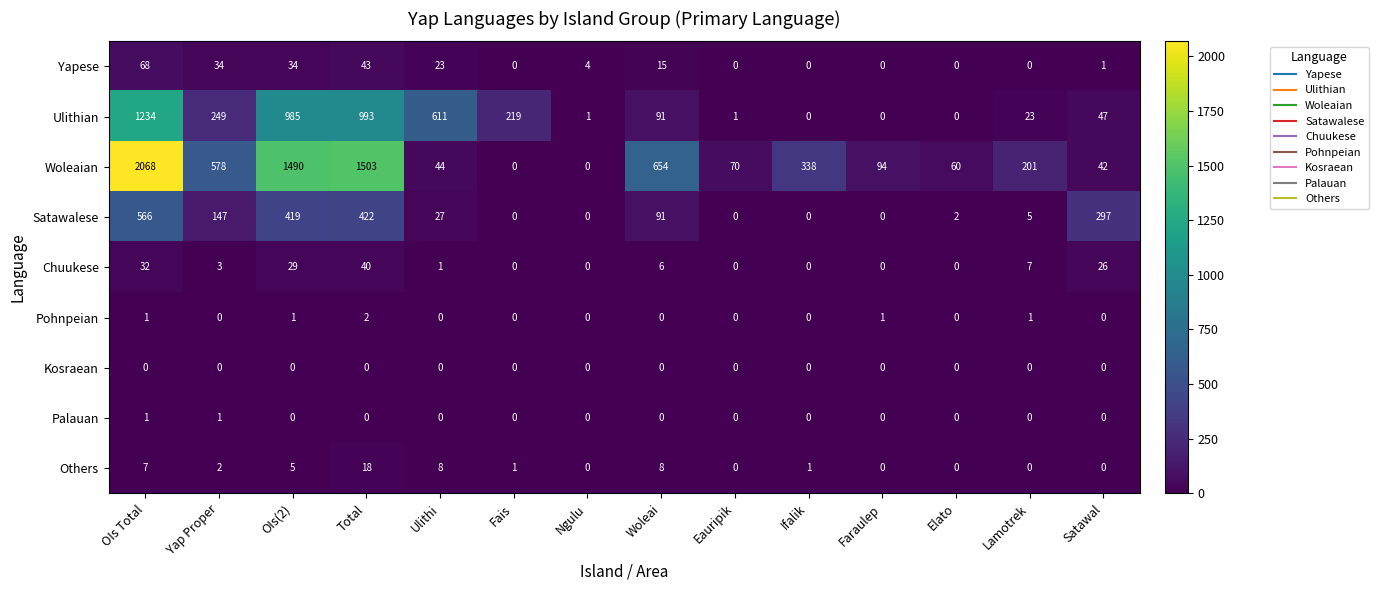

At which label does Satawalese reach its peak?

OIs Total